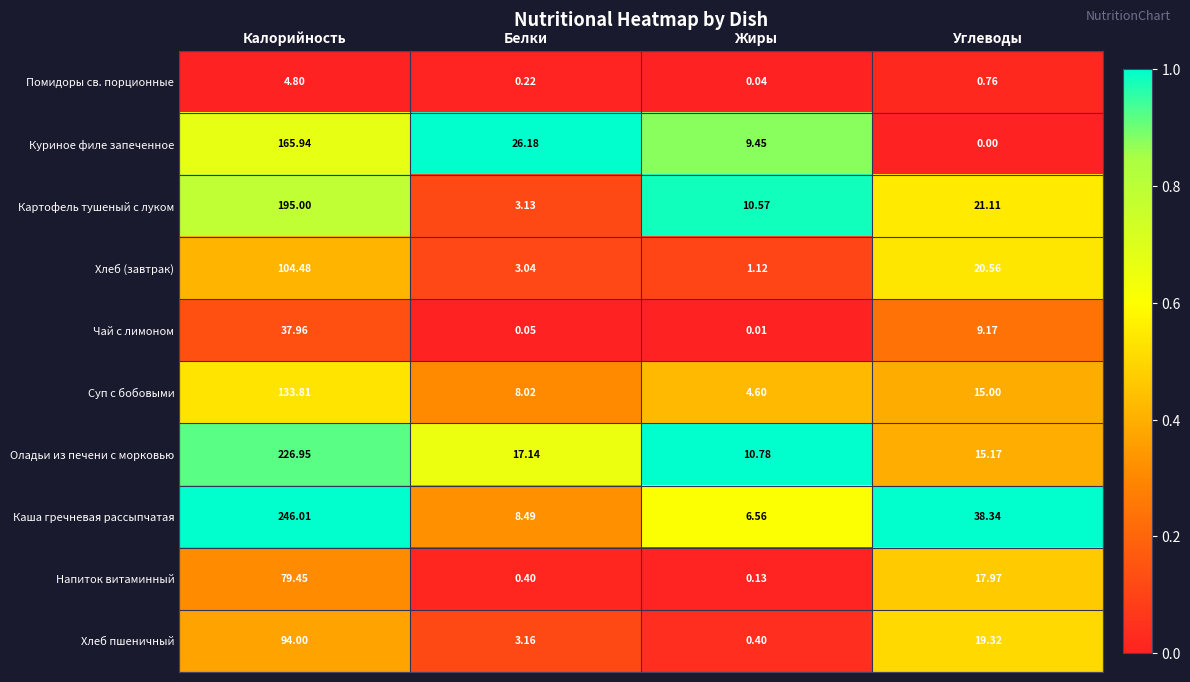

Rank the series at Жиры from lowest to highest value.

Чай с лимоном, Помидоры св. порционные, Напиток витаминный, Хлеб пшеничный, Хлеб (завтрак), Суп с бобовыми, Каша гречневая рассыпчатая, Куриное филе запеченное, Картофель тушеный с луком, Оладьи из печени с морковью